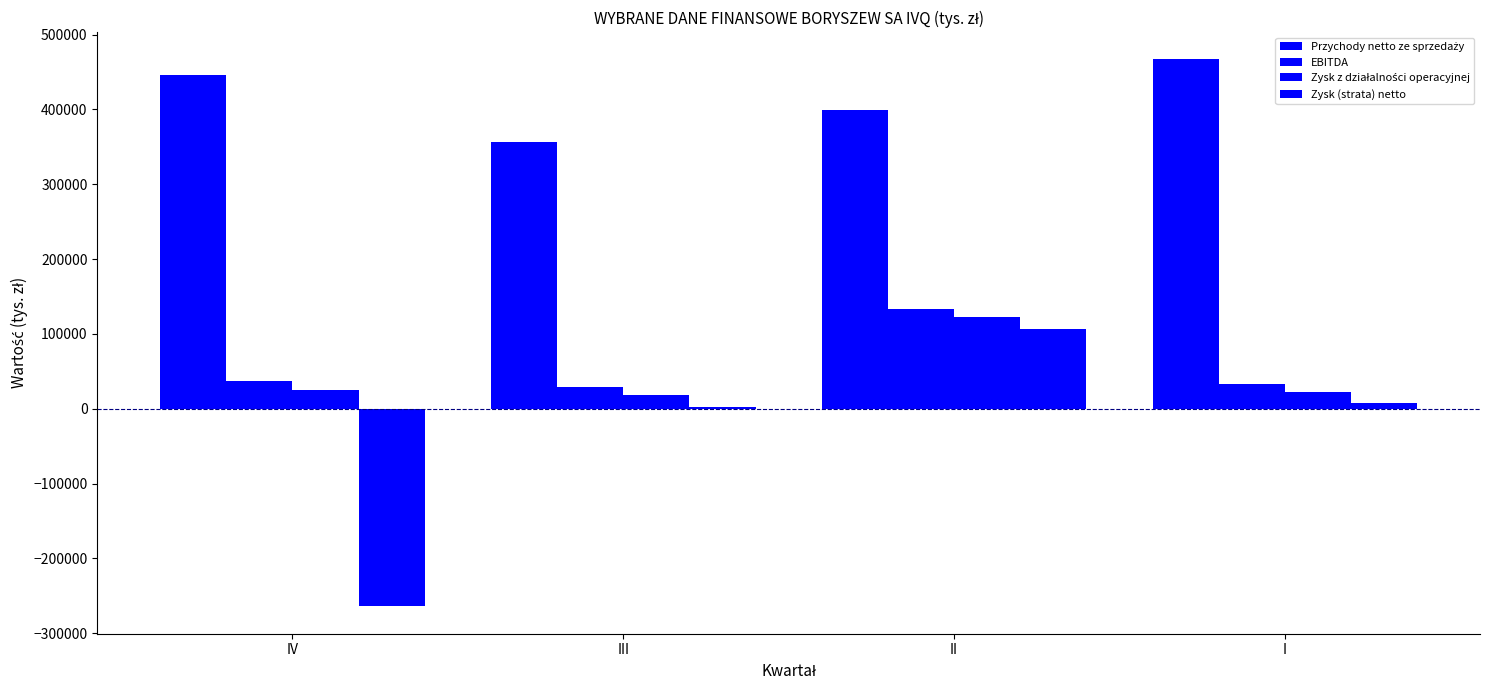

Is it true that Przychody netto ze sprzedaży equals 357114 at III?

True